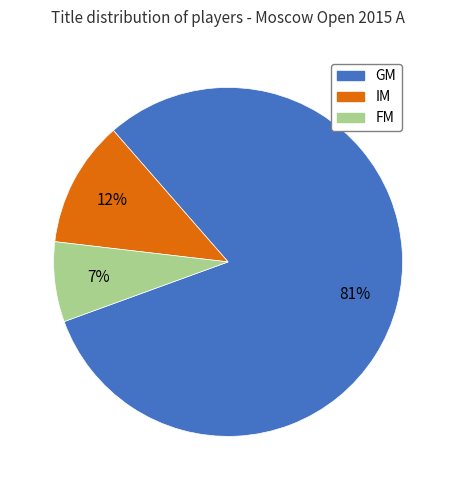

Which slice represents more than half of the pie?

GM